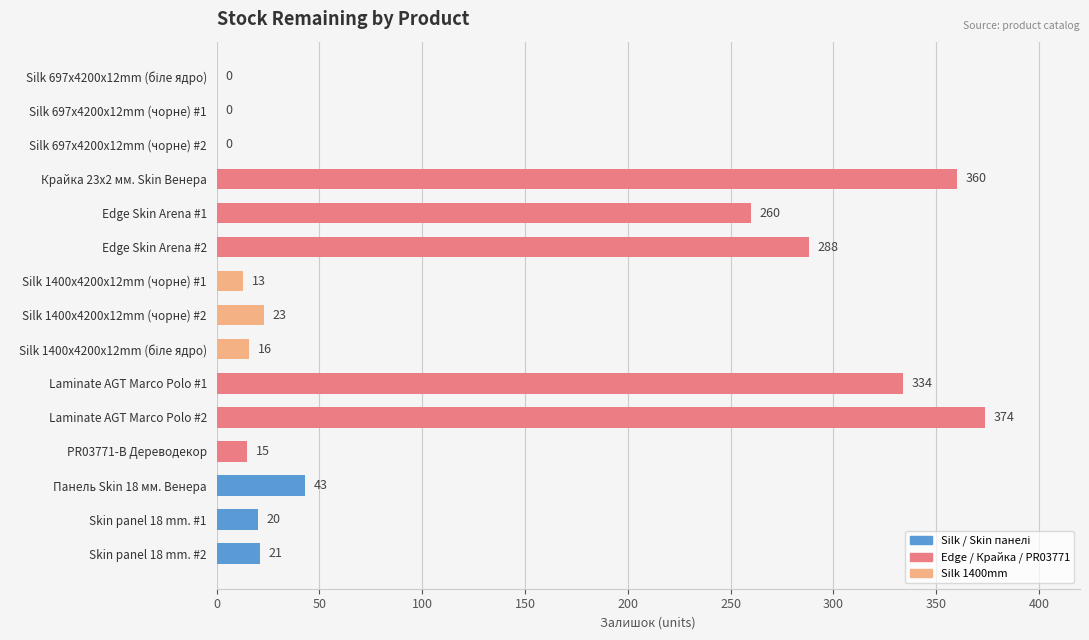

True or false: the data shows 20 at Skin panel 18 mm. #1.

True